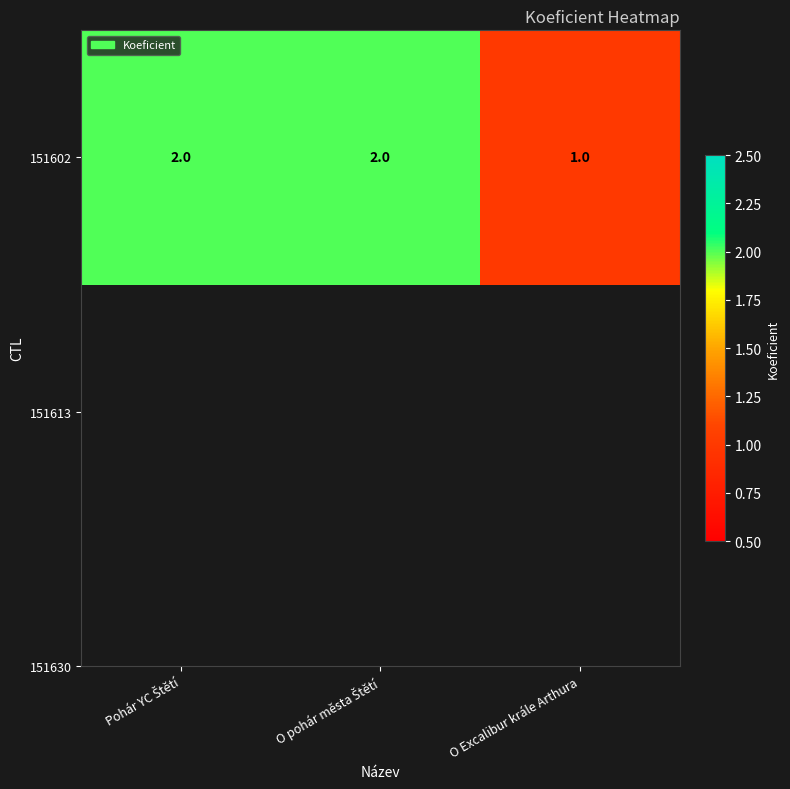

Rank the categories by value from lowest to highest.

O Excalibur krále Arthura, Pohár YC Štětí, O pohár města Štětí